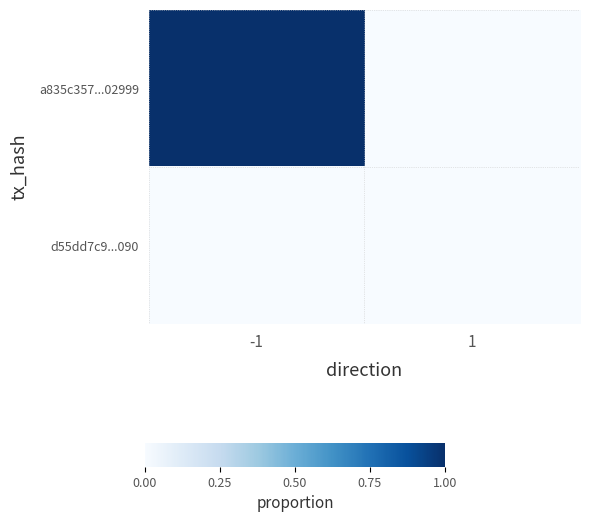

Which series has the largest range (max minus min)?

a835c357...02999